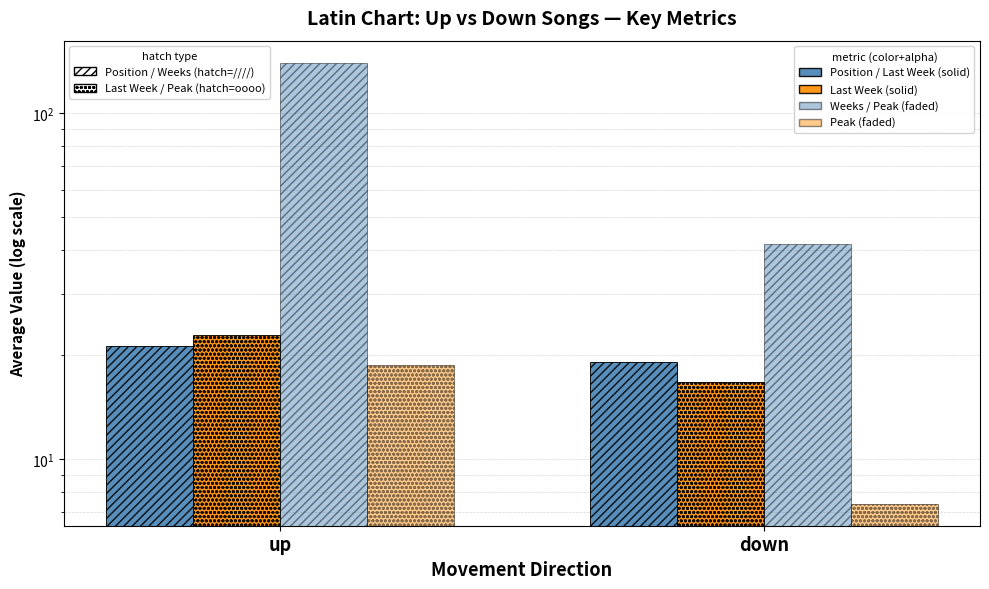

Is the value of Avg Last Week at up greater than the value of Avg Weeks on Chart at down?

No